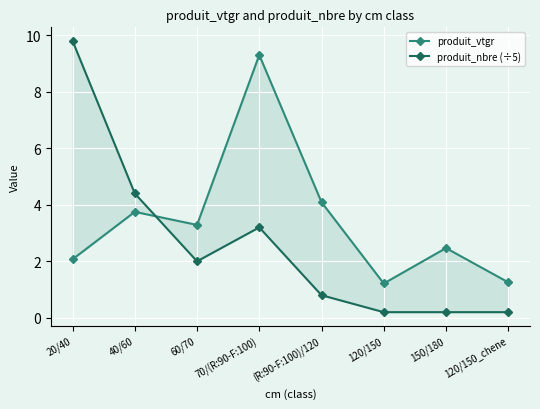

Is the value of produit_nbre (÷5) at 120/150_chene greater than the value of produit_vtgr at 120/150_chene?

No